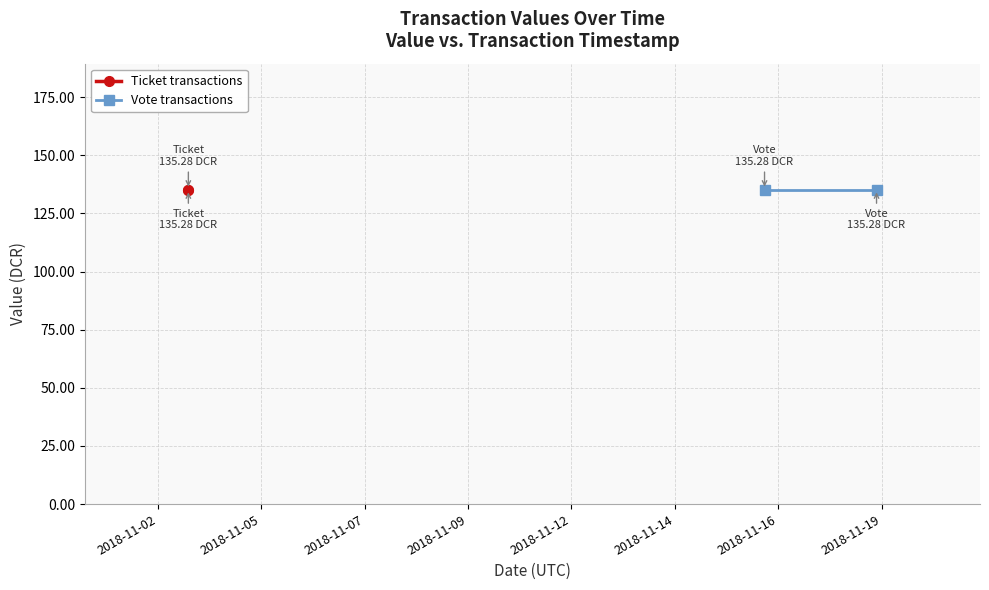

What is the greatest value displayed?

135.3